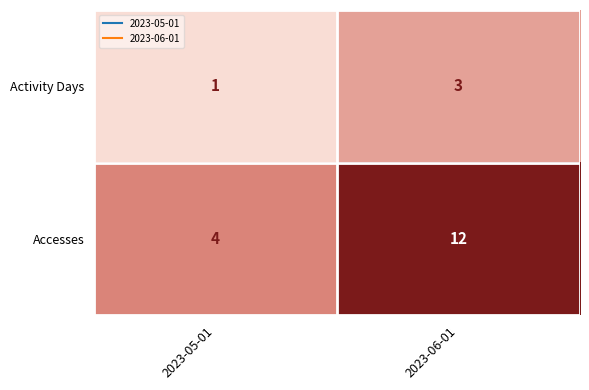

At which category is the sum across all series the highest?

2023-06-01